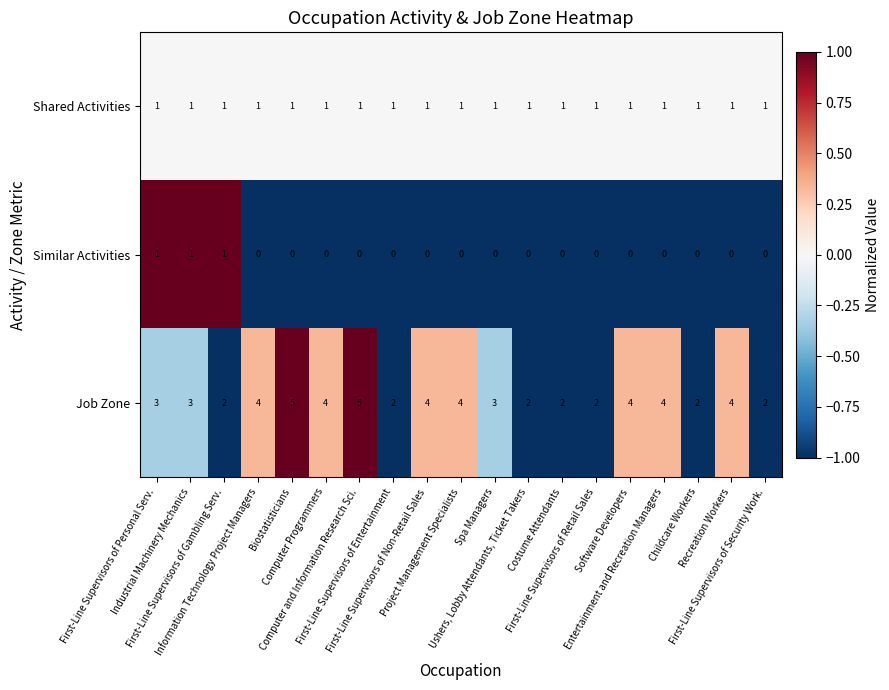

List the series in order of their overall mean, lowest first.

Similar Activities, Shared Activities, Job Zone